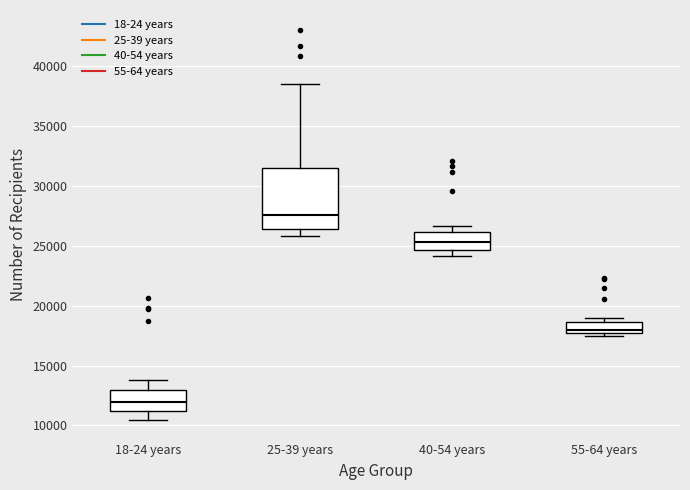

Which box has the highest median line?

25-39 years